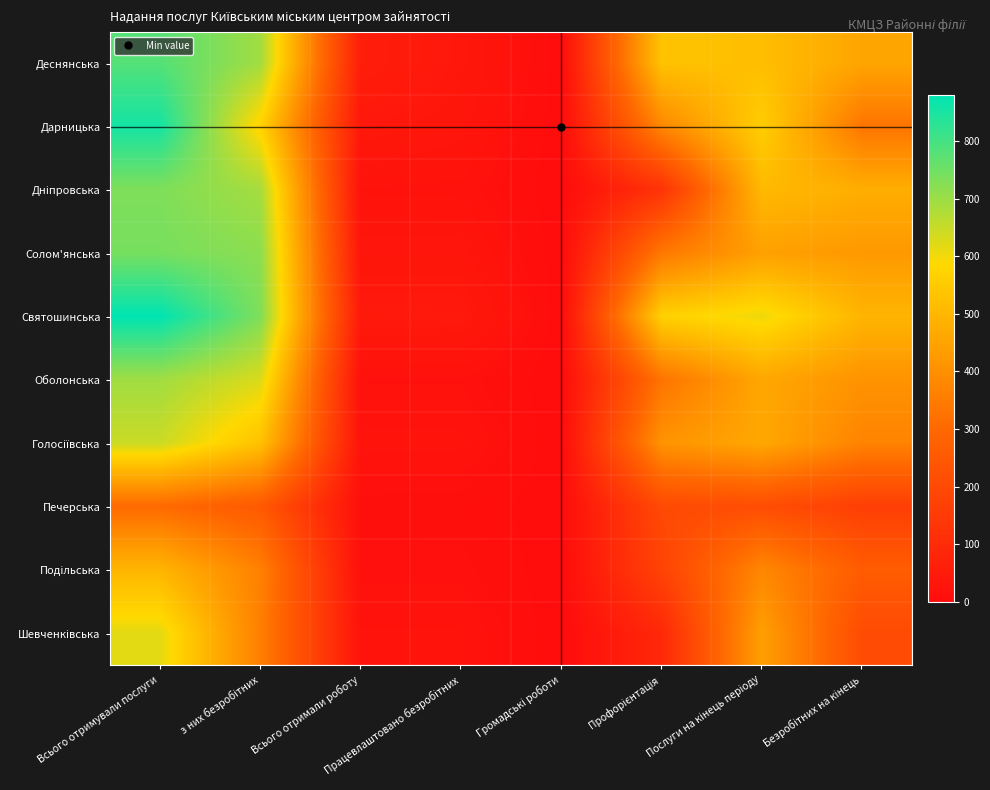

How many distinct data groups are displayed?

10